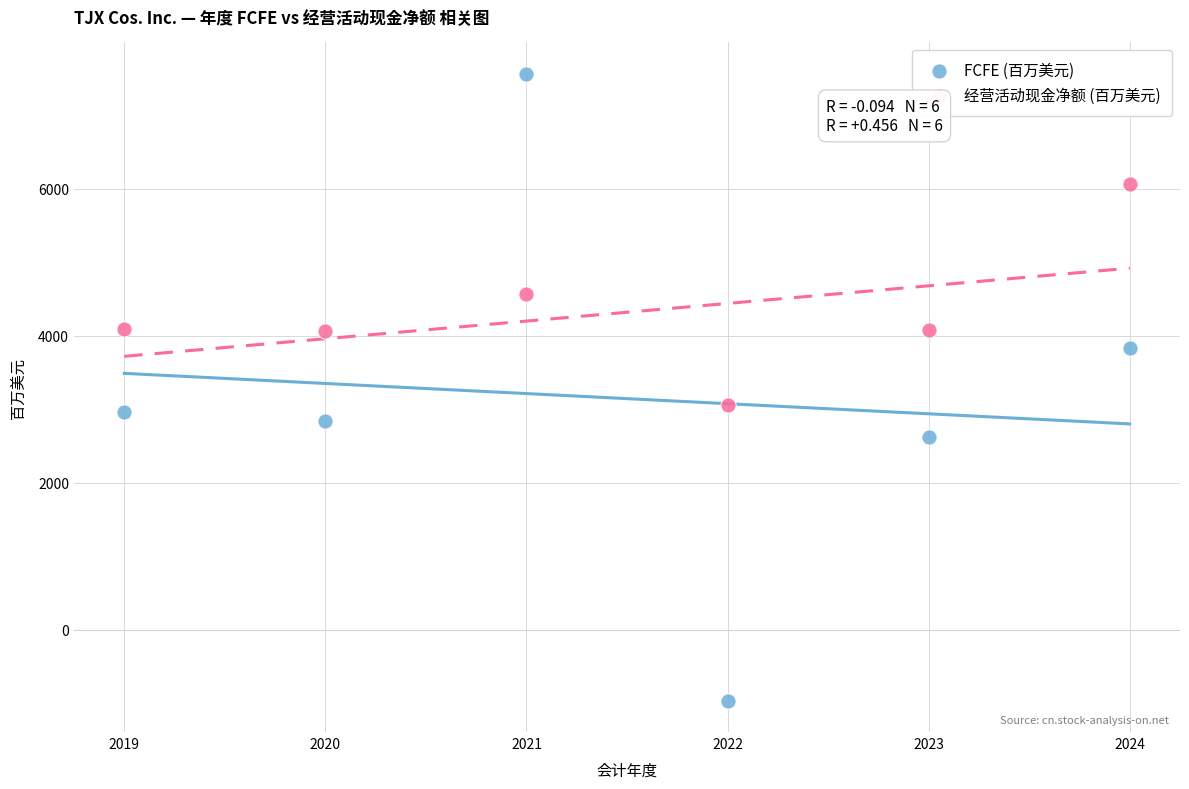

Which series reaches the minimum Y coordinate?

FCFE (百万美元)